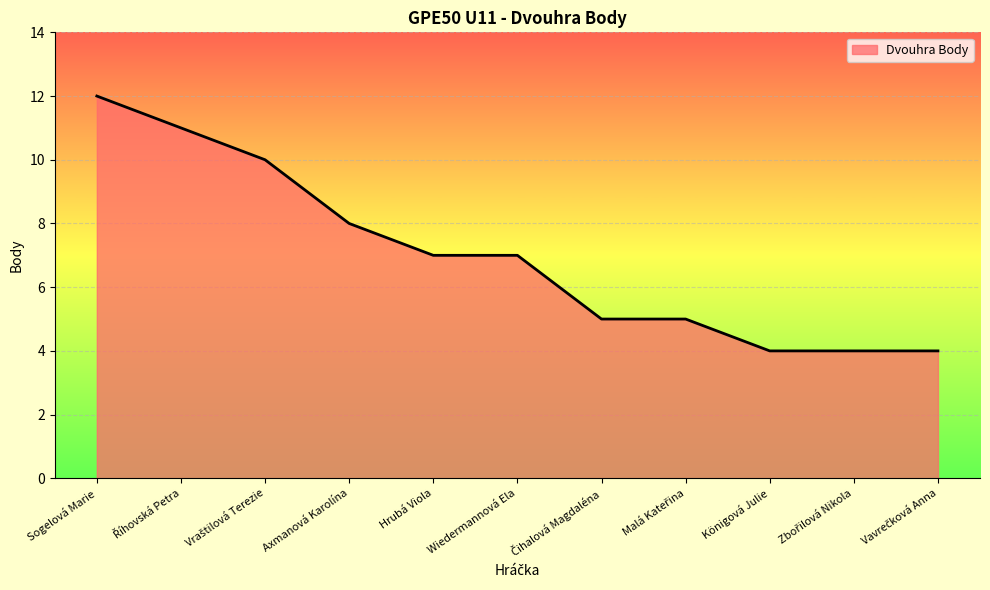

What is the greatest value displayed?

12